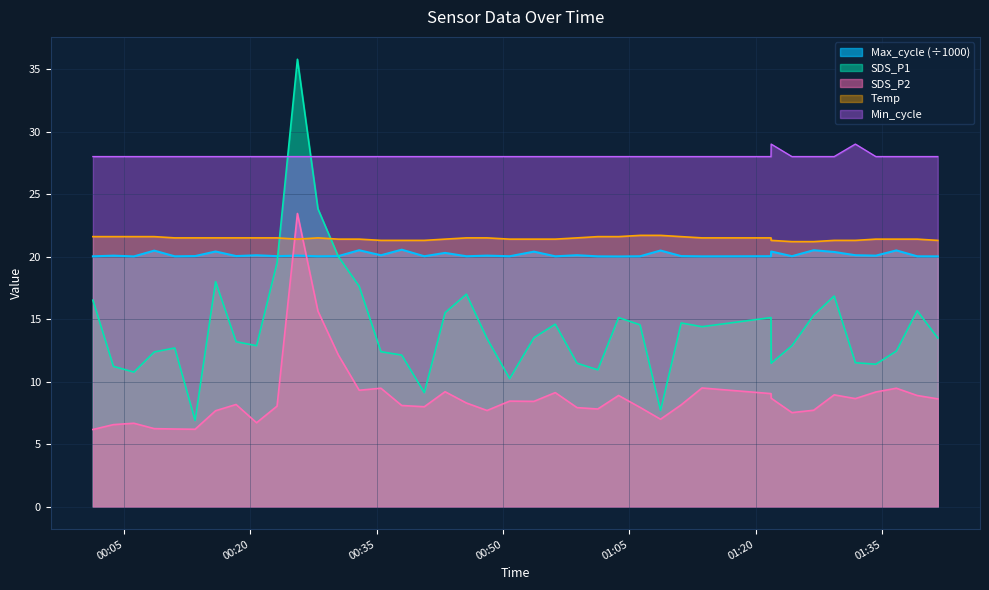

What is the sum of the Max_cycle values at 2022/08/18 01:39:10 and 2022/08/18 01:06:16?

40.1